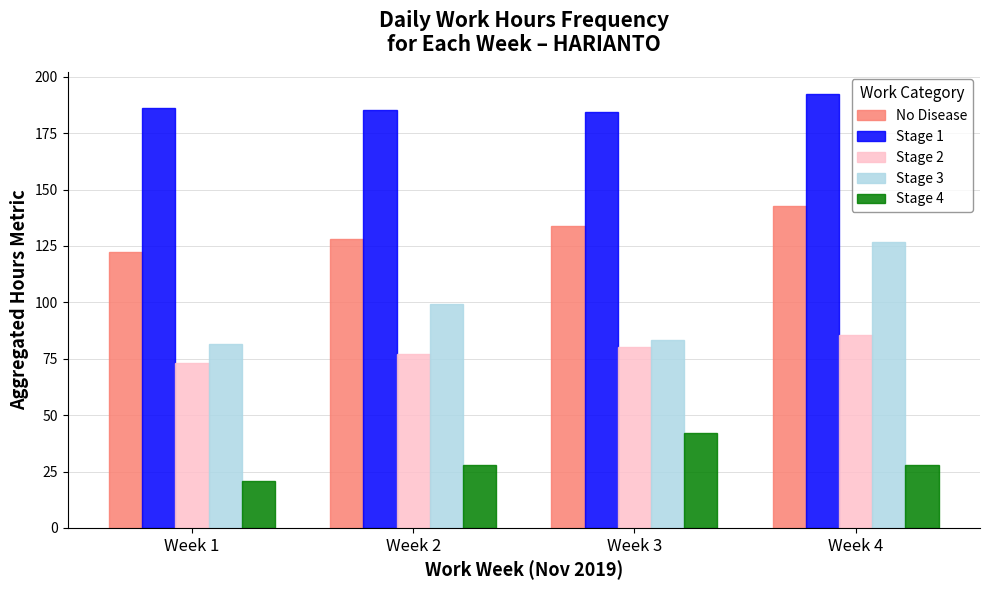

Is it true that Stage 1 equals 184.6 at Week 3?

True